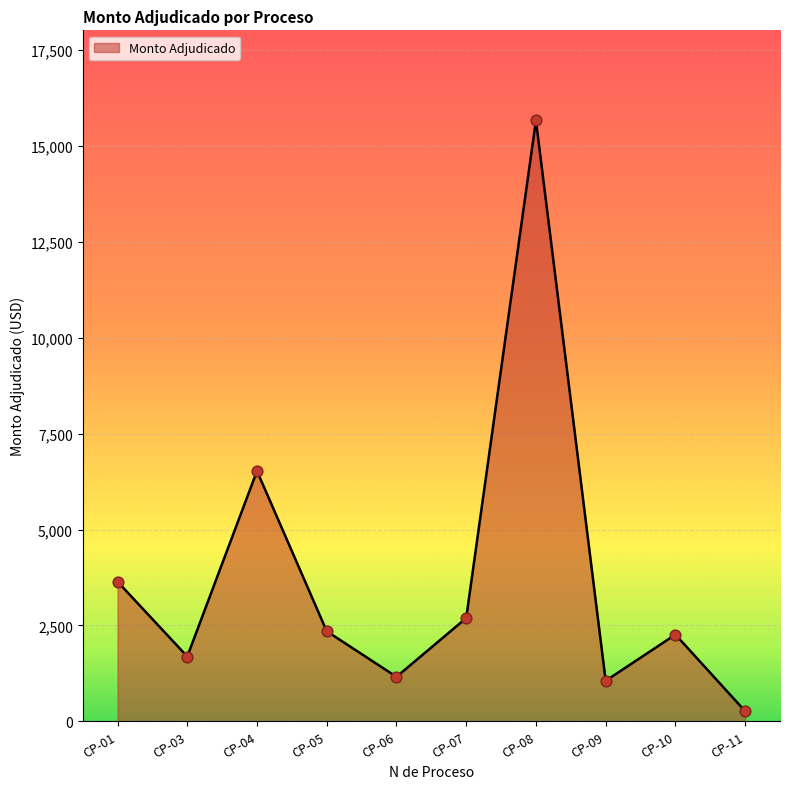

Between CP-04 and CP-09, which is larger?

CP-04